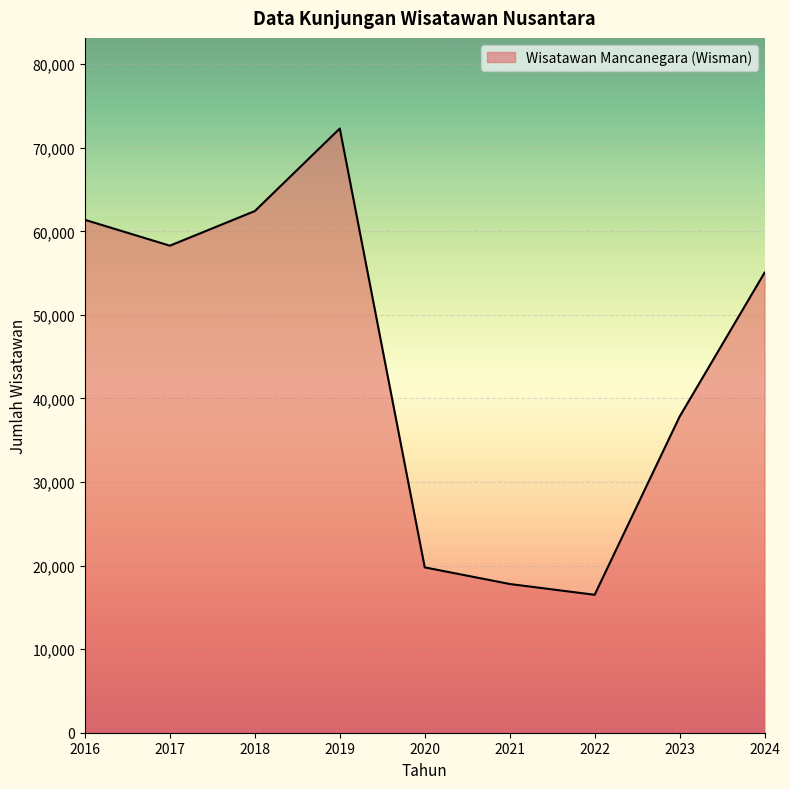

What is the change in value from 2016 to 2018?

+1048